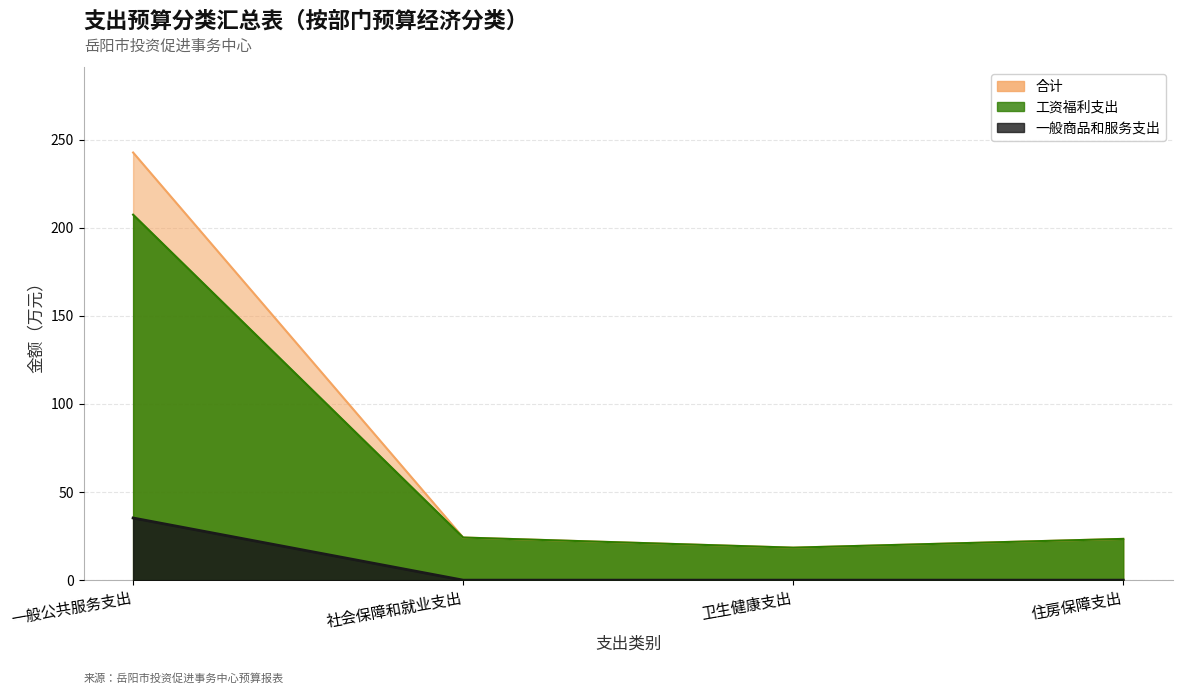

True or false: 合计 and 一般商品和服务支出 cross at least once.

False